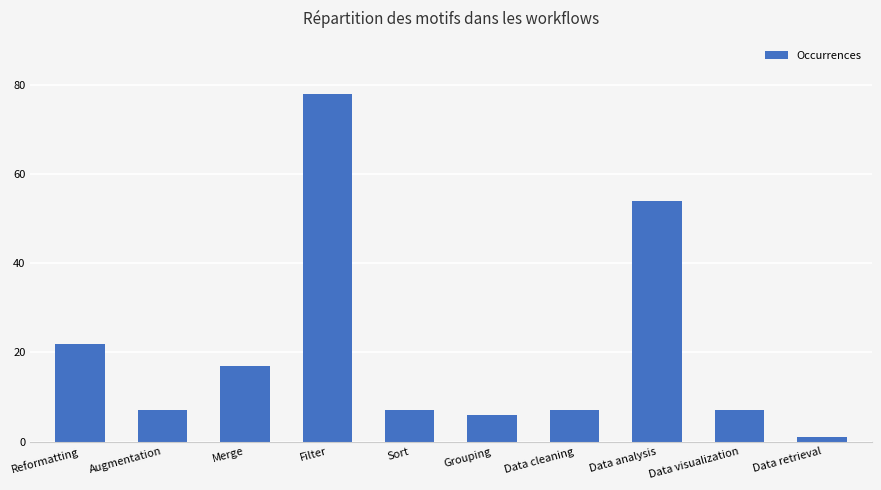

What is the ratio of the value at Grouping to the value at Augmentation?

0.9